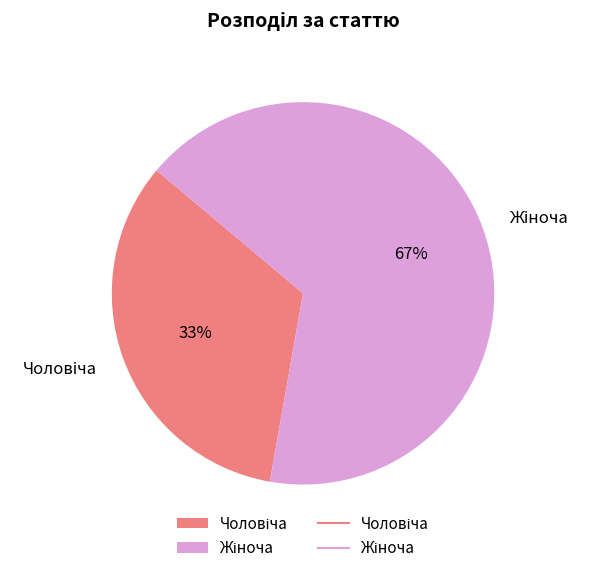

To the nearest percent, what is the average slice percentage?

50%